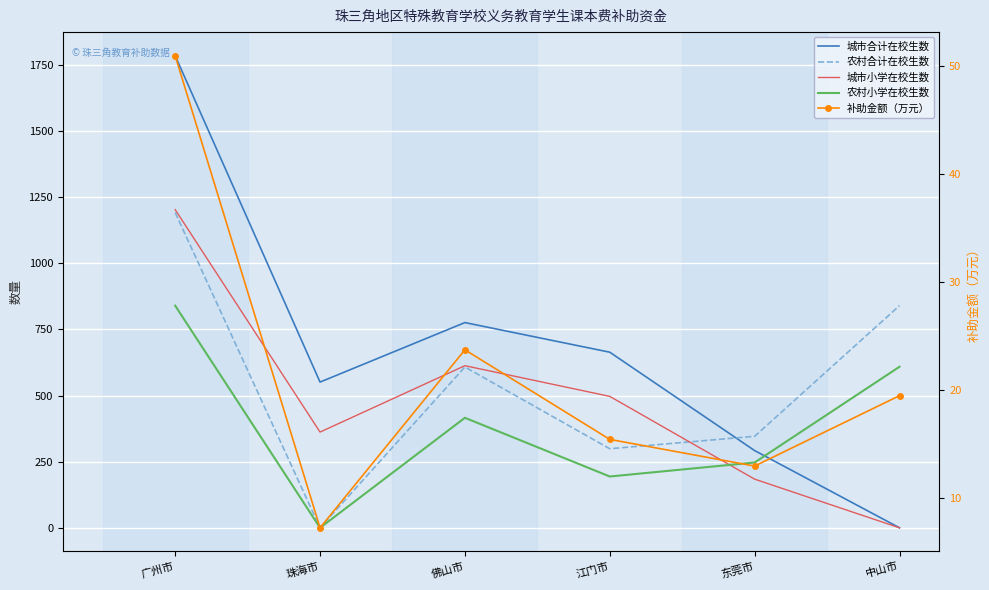

What is the highest value of the 农村合计在校生数 series?

1192.0